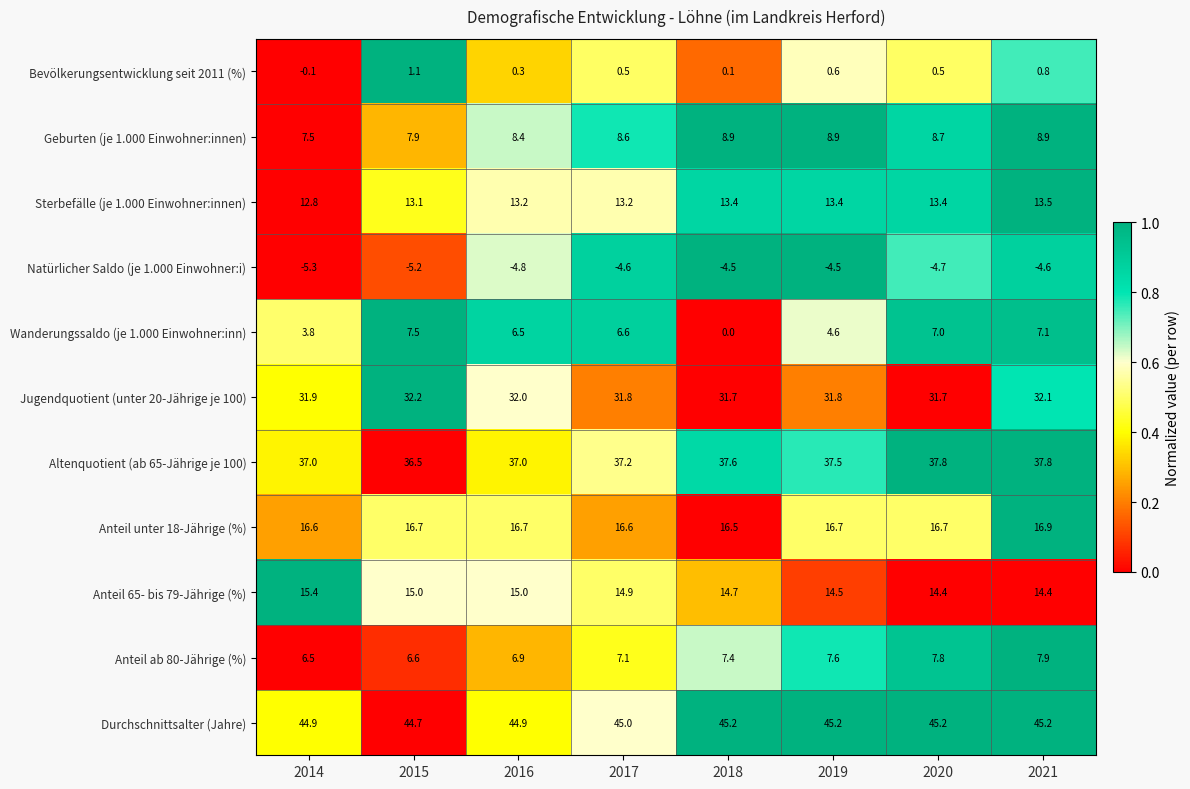

At 2017, list the series in order from largest to smallest.

Durchschnittsalter (Jahre), Altenquotient (ab 65-Jährige je 100), Jugendquotient (unter 20-Jährige je 100), Anteil unter 18-Jährige (%), Anteil 65- bis 79-Jährige (%), Sterbefälle (je 1.000 Einwohner:innen), Geburten (je 1.000 Einwohner:innen), Anteil ab 80-Jährige (%), Wanderungssaldo (je 1.000 Einwohner:inn), Bevölkerungsentwicklung seit 2011 (%), Natürlicher Saldo (je 1.000 Einwohner:i)